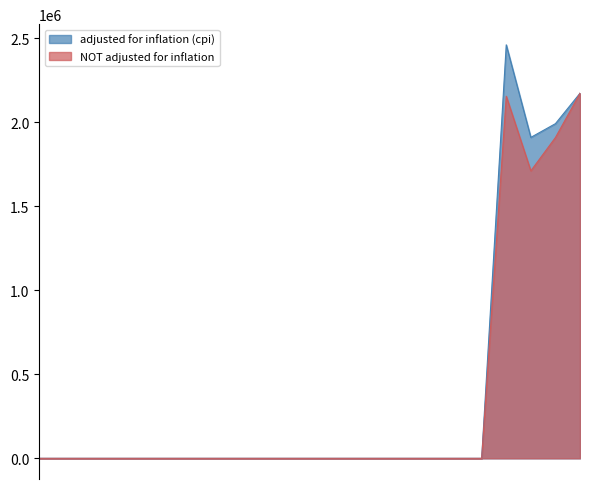

At which label does NOT adjusted for inflation reach its peak?

FY23 GAA